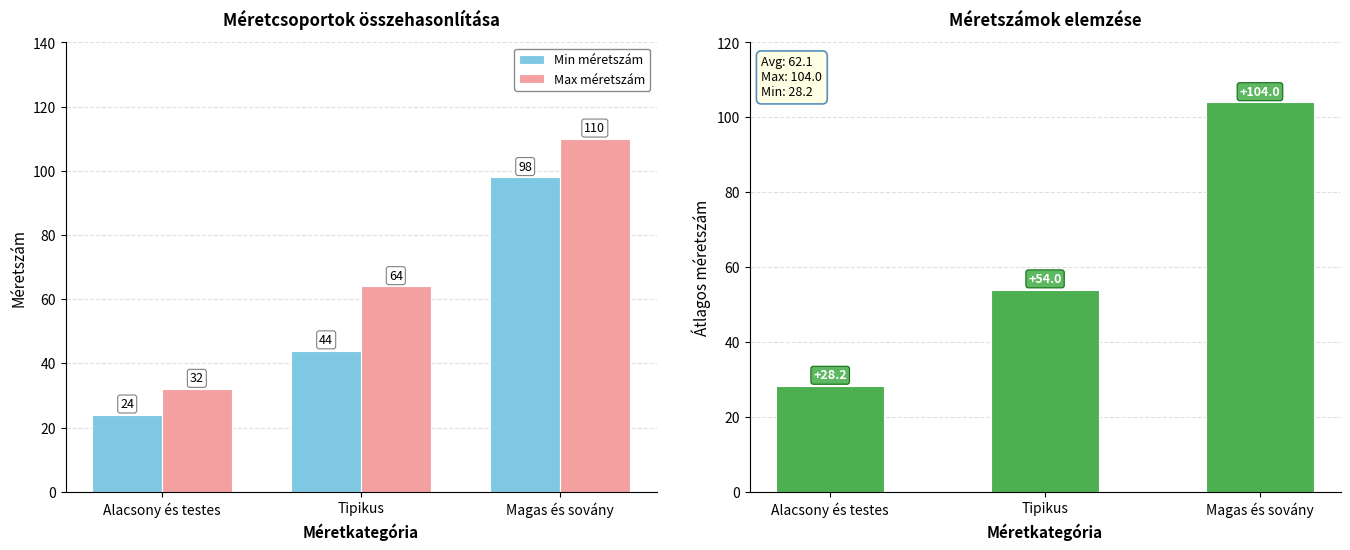

Rank the series by their average value, from highest to lowest.

Max méretszám, Átlagos méretszám, Min méretszám